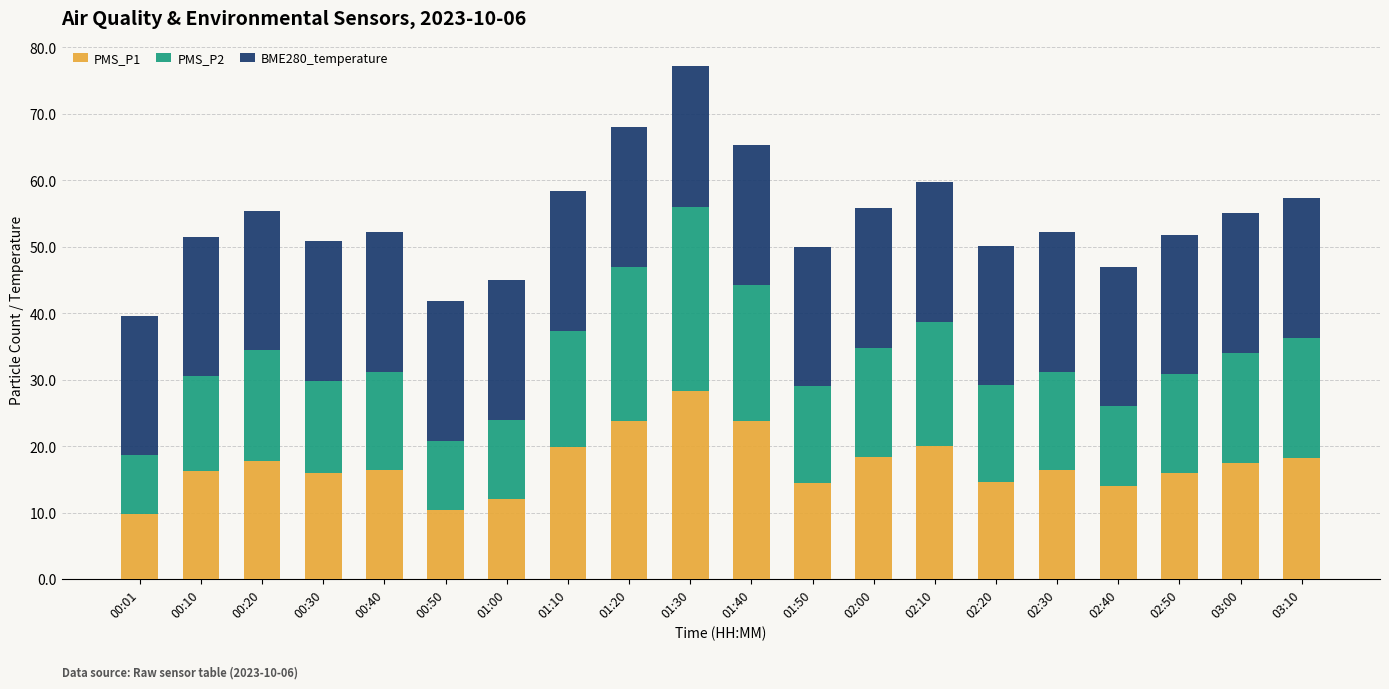

Count the number of data series in this chart.

3